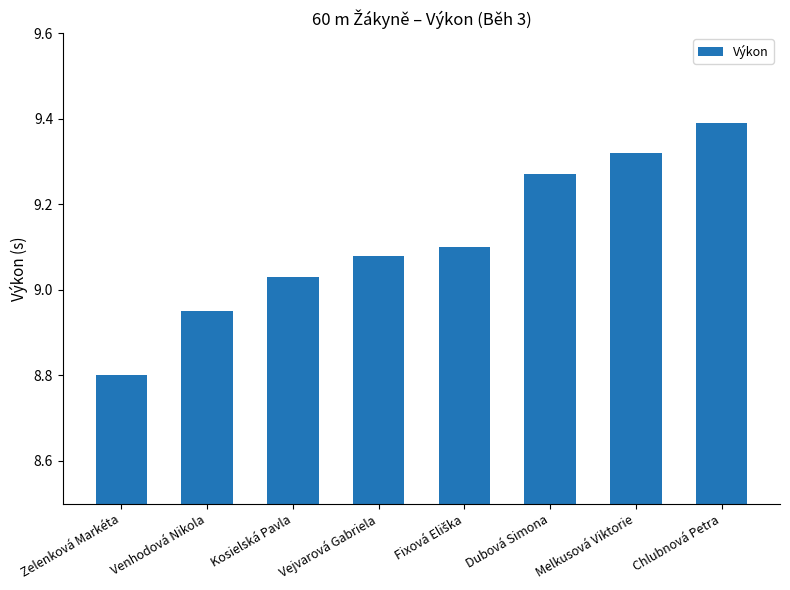

How many distinct data groups are displayed?

1